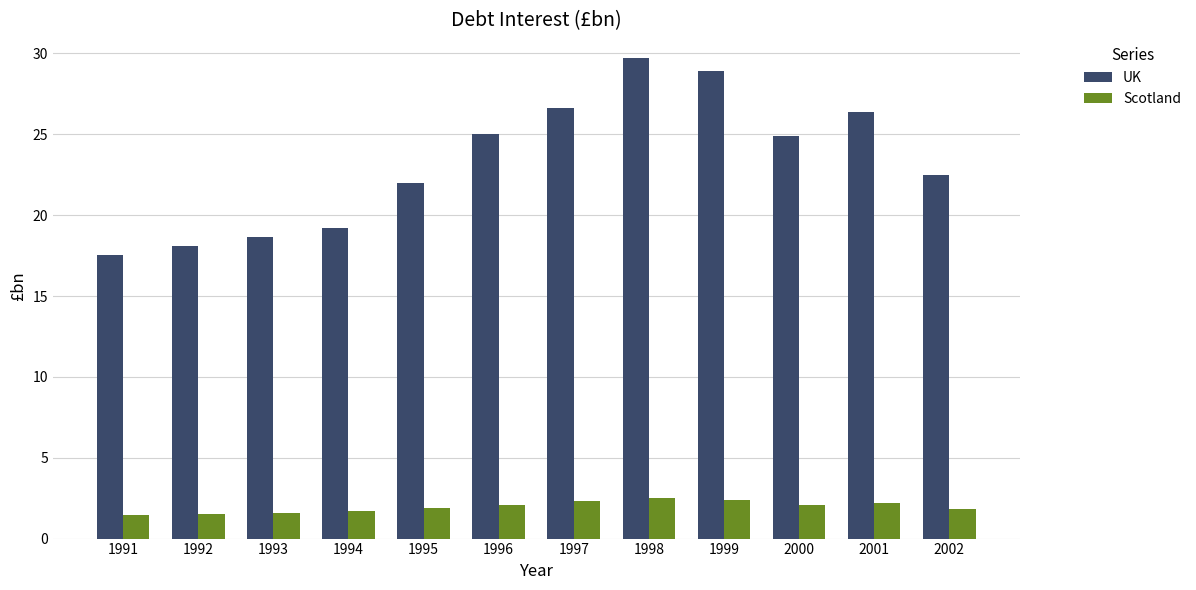

The value of UK at 1993 is 18.6. True or false?

True